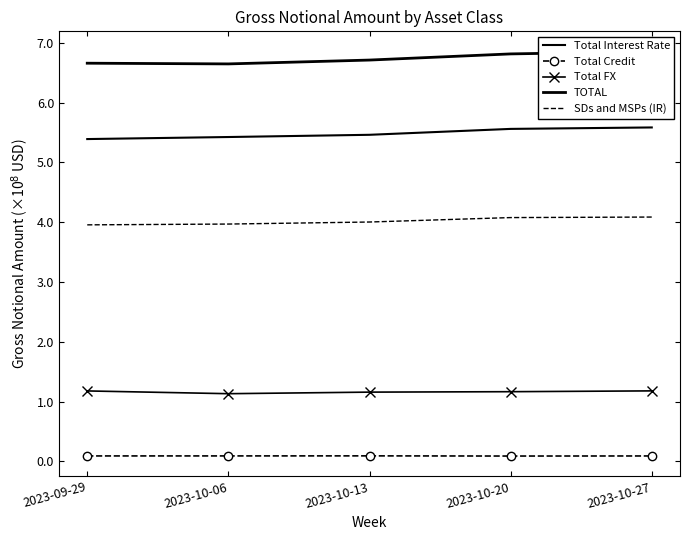

Is it true that Total Credit equals 8896905 at 2023-10-20?

True